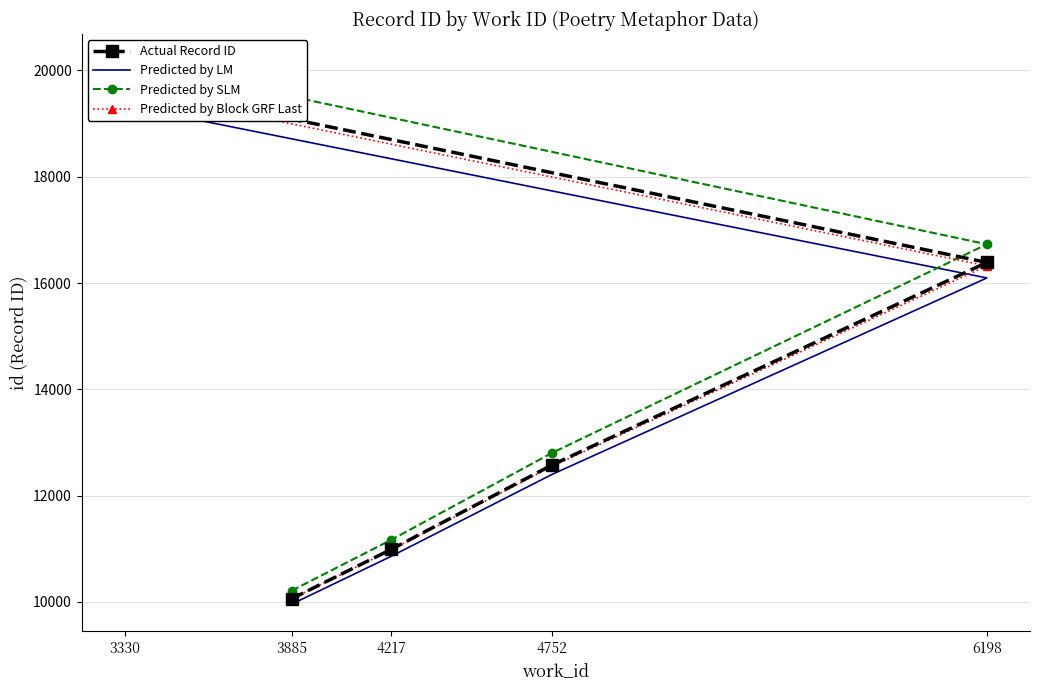

The value of Predicted by LM at 6198 is 16096.4. True or false?

True